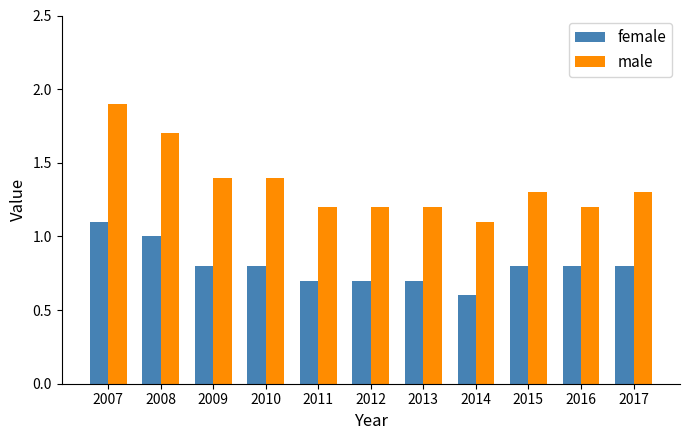

Is it true that female equals 1.0 at 2012?

False